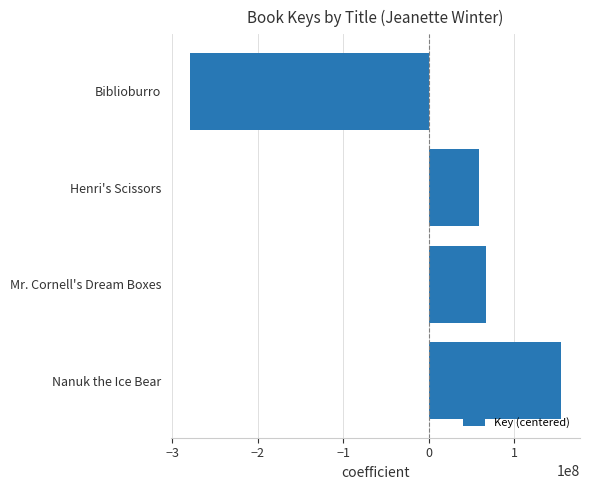

How many positive values are there?

3